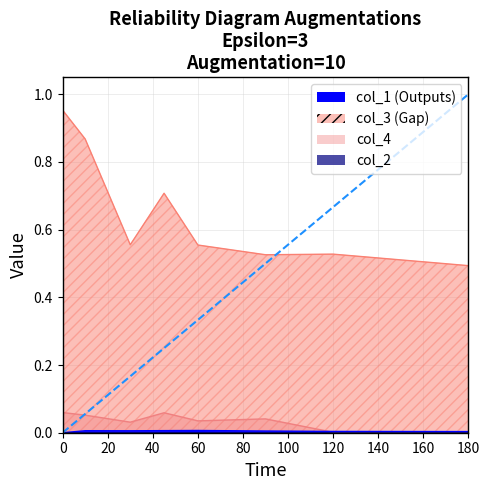

How many data points are above 0?

7